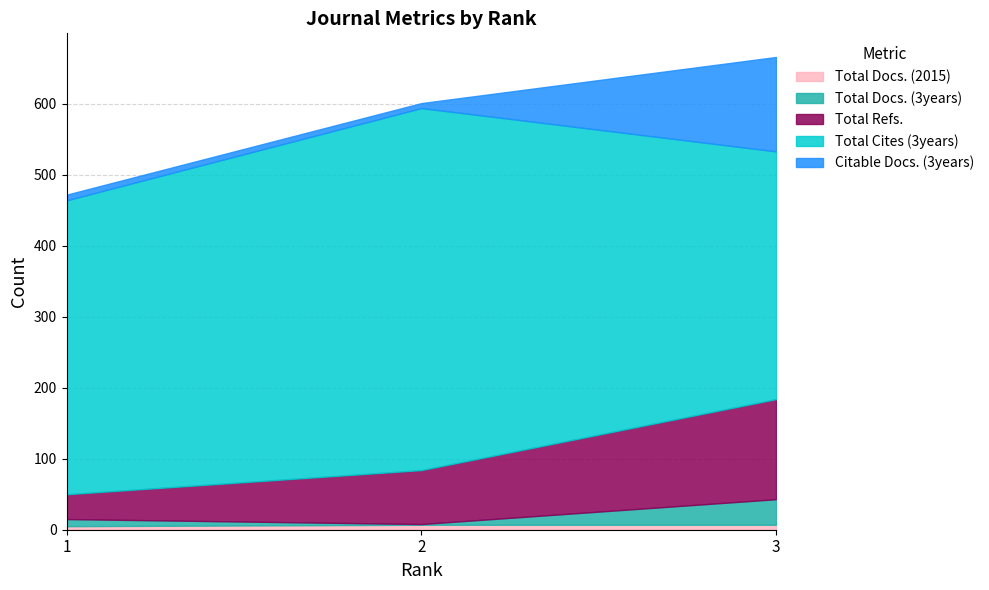

What is the sum of the Citable Docs. (3years) values at 1 and 2?

15